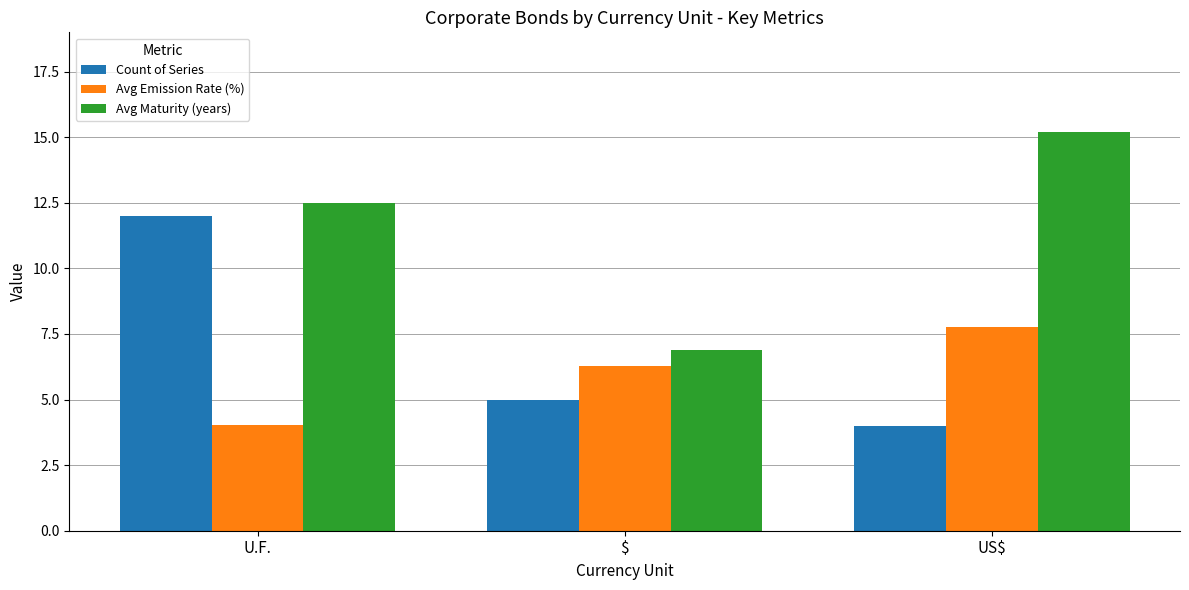

How many data points does each series have?

3